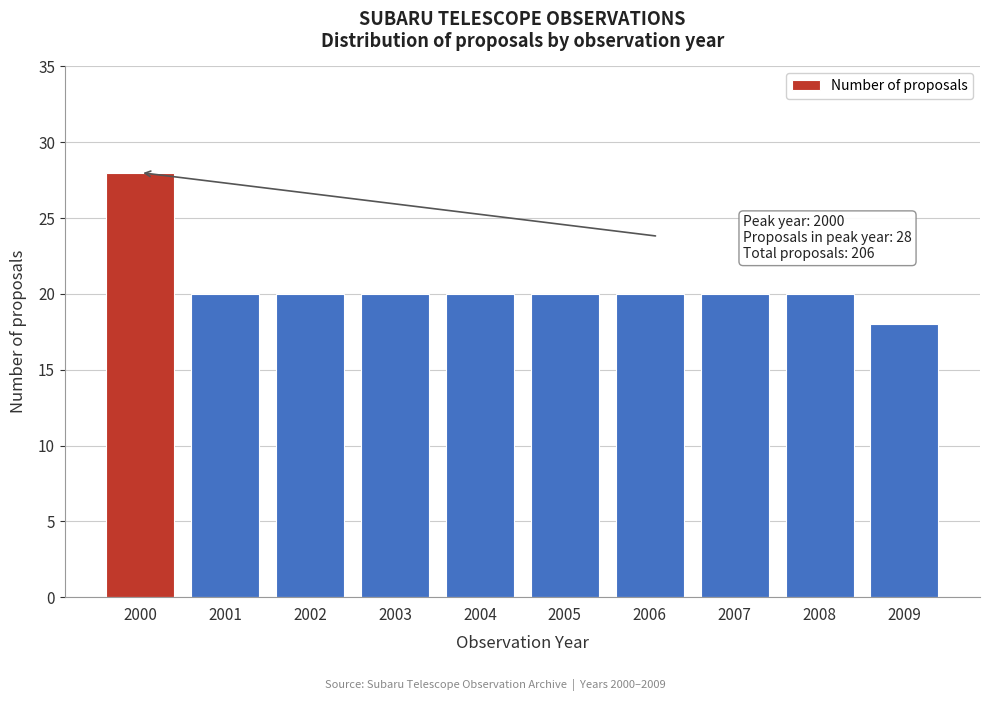

Reading left to right, transcribe all the data shown in this chart.

28	20	20	20	20	20	20	20	20	18